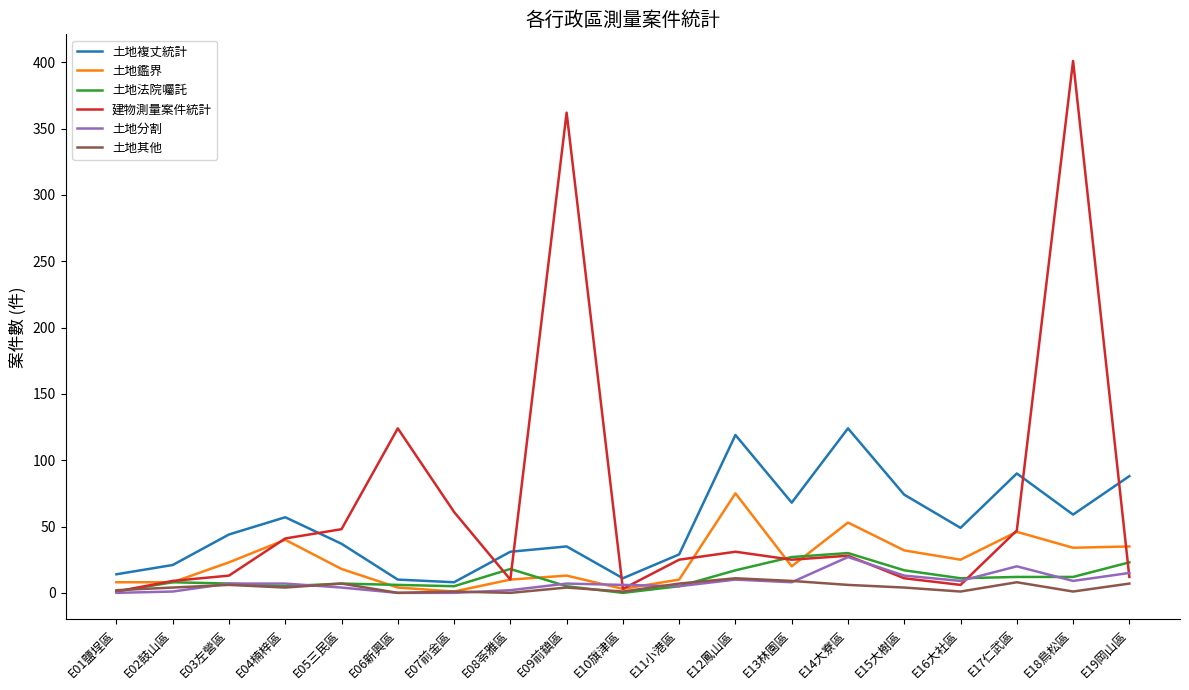

The 土地鑑界 series shows 53 at E14大寮區. True or false?

True